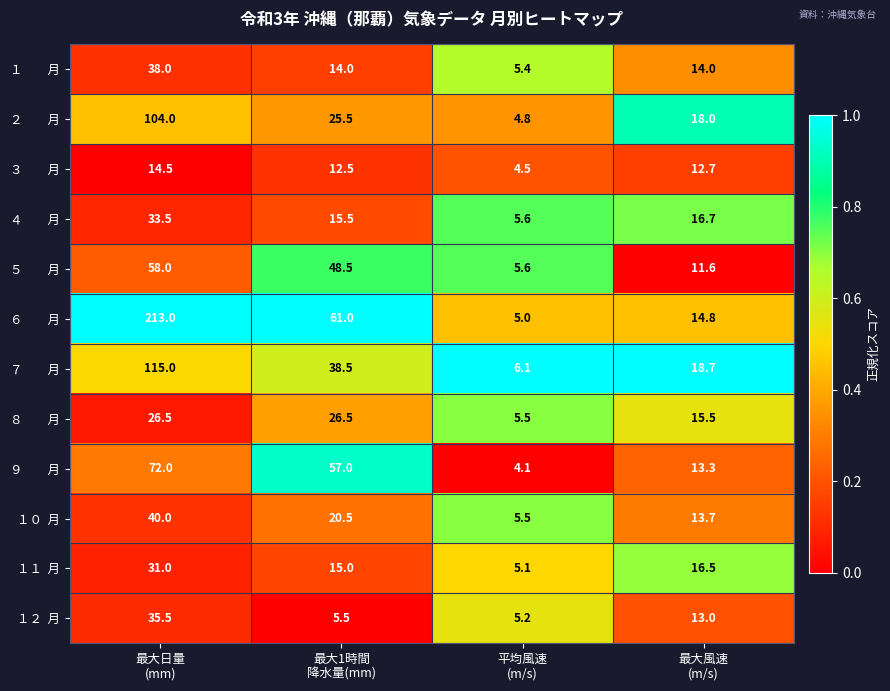

What is the maximum value shown in the chart?

213.0